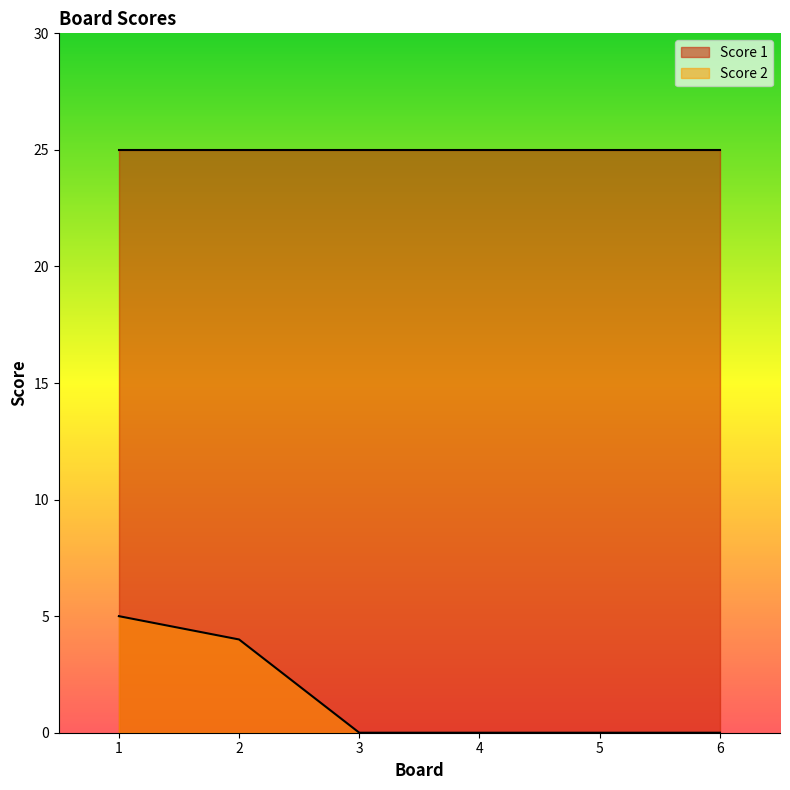

Does the chart display data point markers on the line(s)?

No